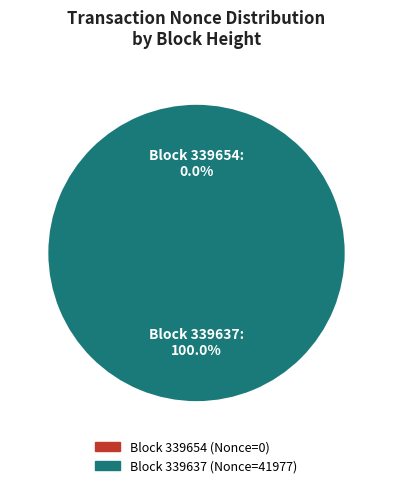

Count the number of slices in the pie.

2